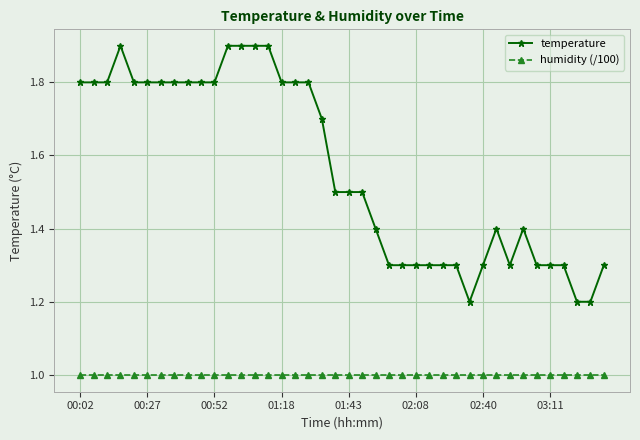

What are all the series names shown in the legend?

temperature, humidity (/100)